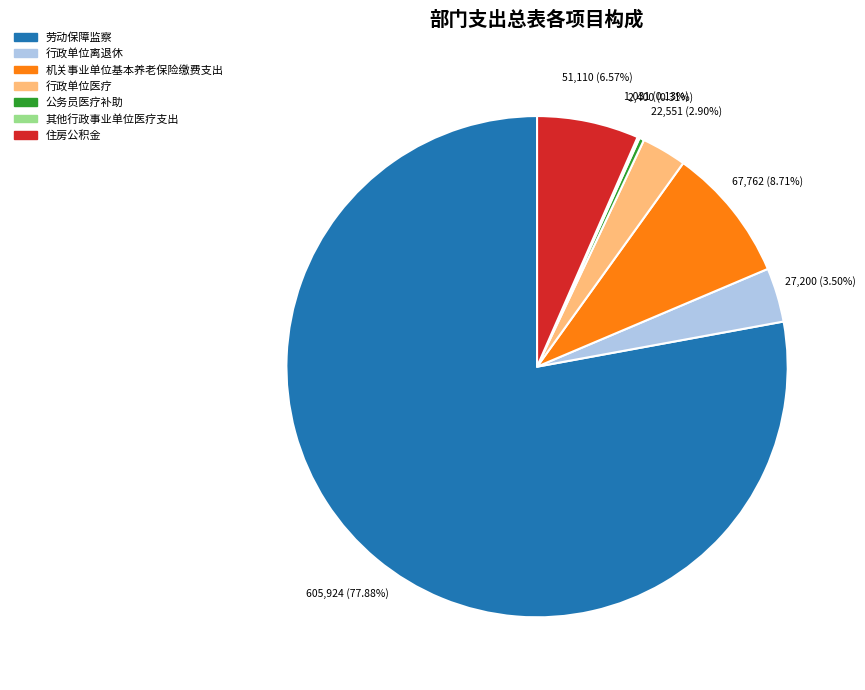

Does 劳动保障监察 account for over 50% of the chart?

Yes